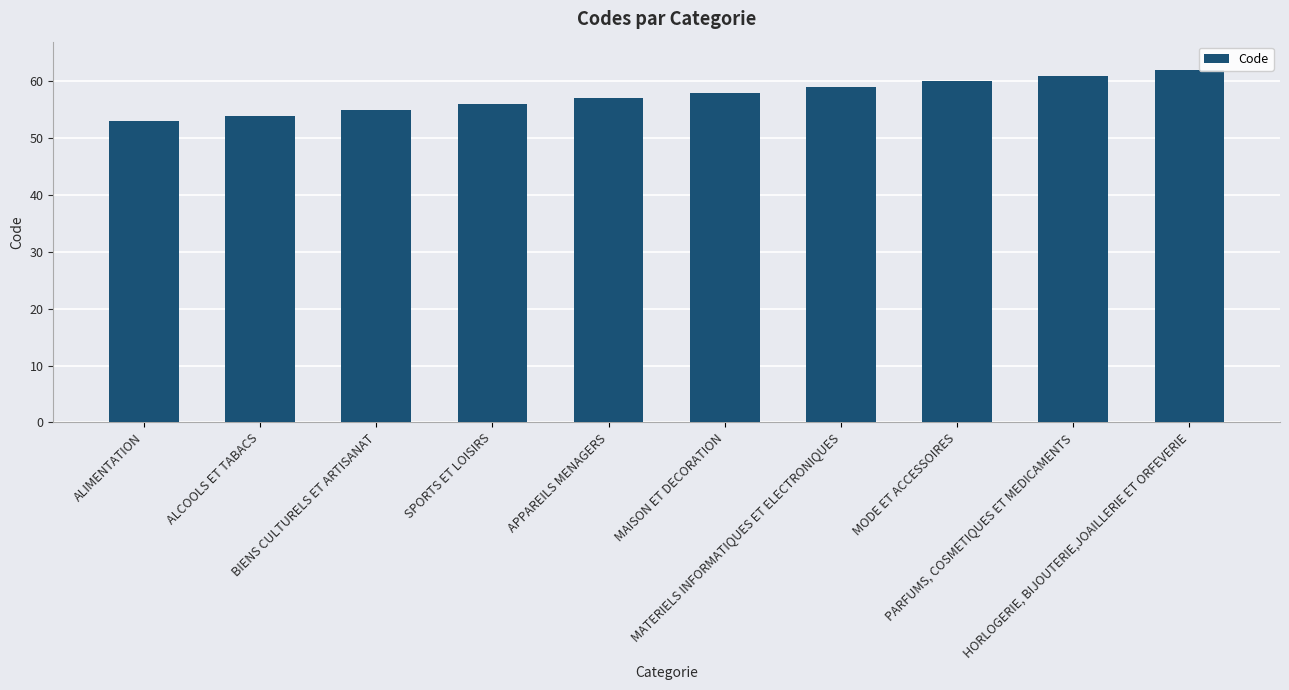

What is the greatest value displayed?

62